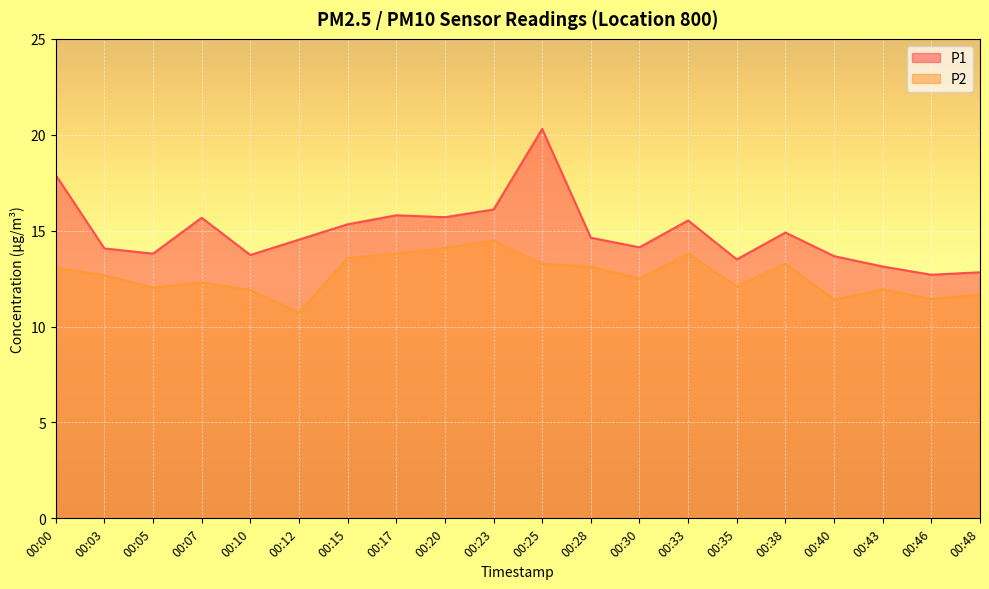

How many values in the P2 series exceed 12?

14